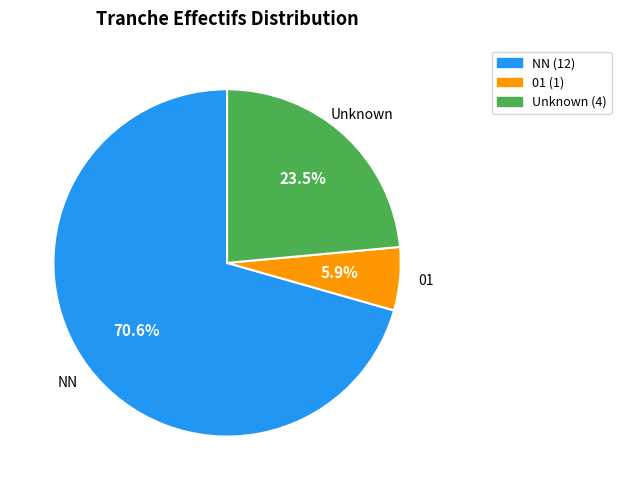

Is there any slice that represents more than half of the pie?

Yes